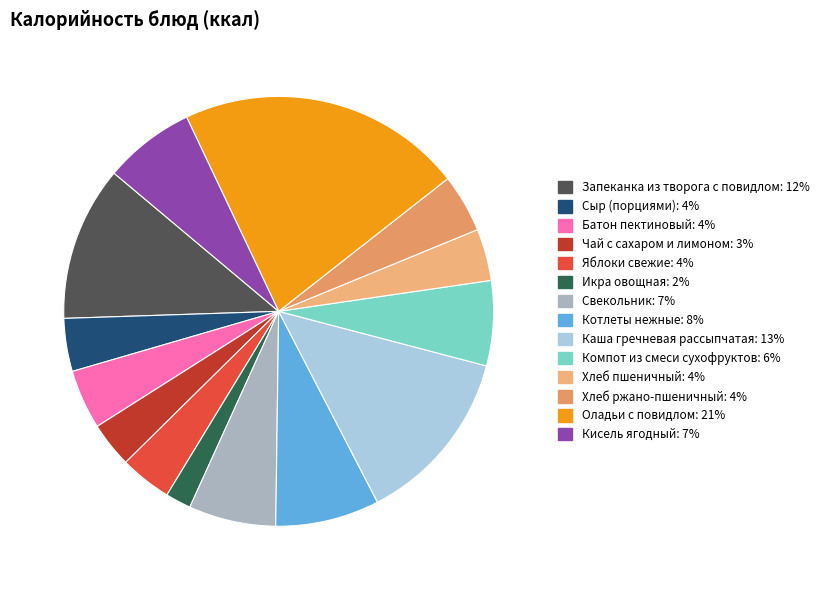

To the nearest percent, what is the average slice percentage?

7%